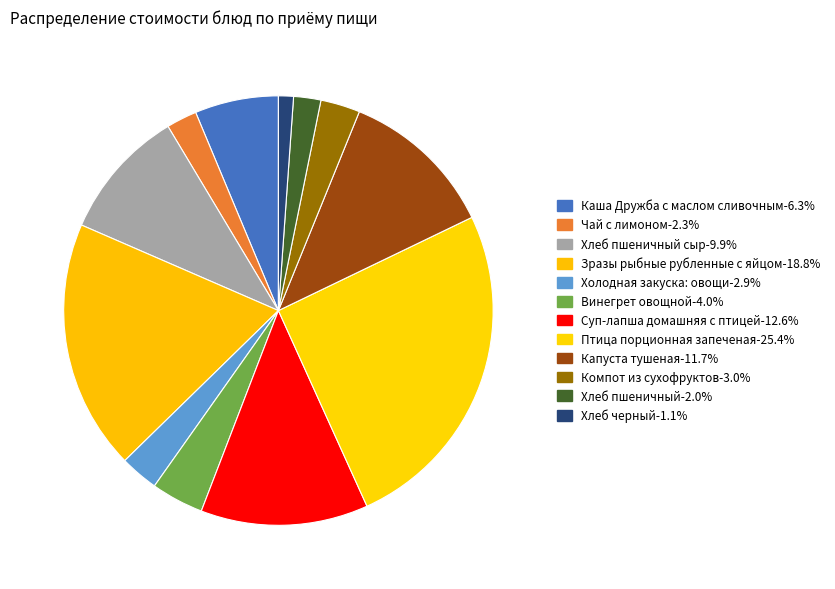

Count the number of slices in the pie.

12